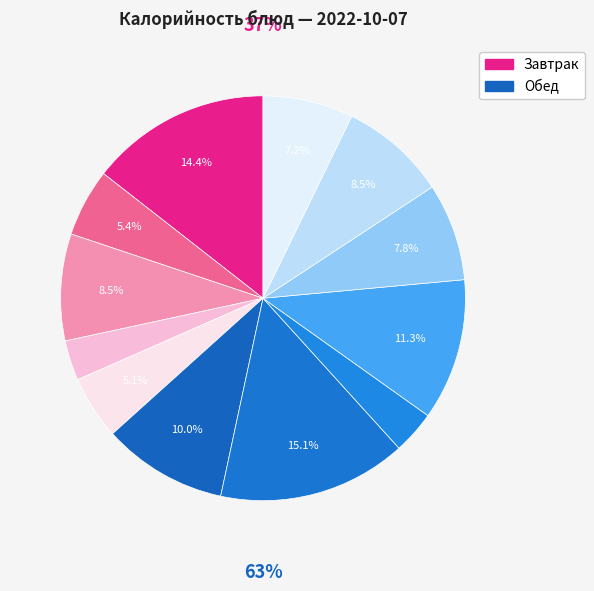

To the nearest percent, what percentage of the pie is Хлеб ржано-пшеничный?

7%